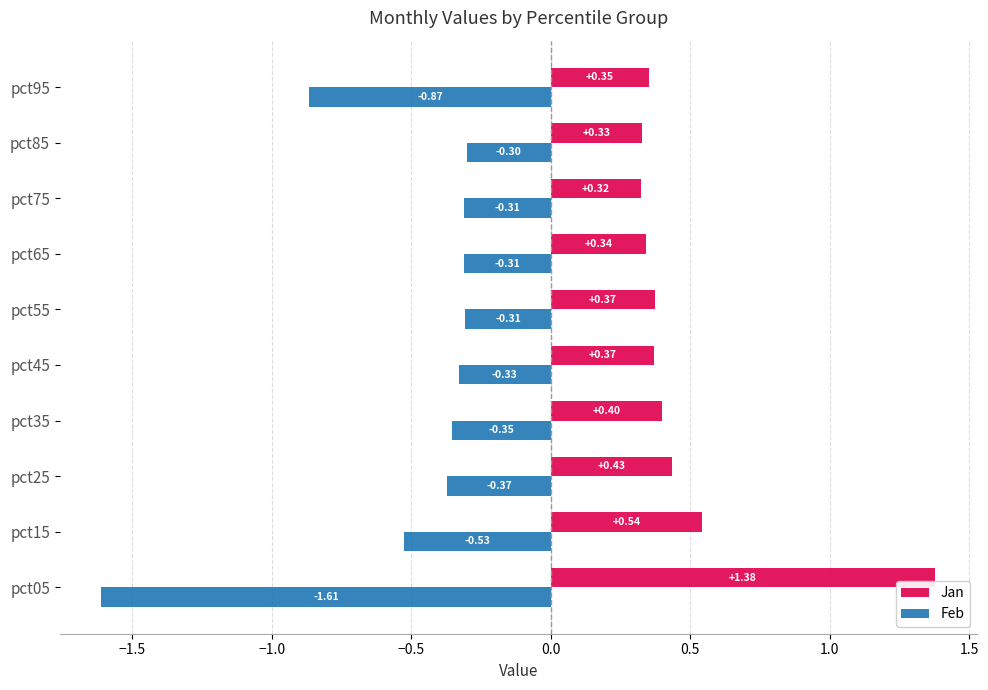

List the series in order of their overall mean, lowest first.

Feb, Jan